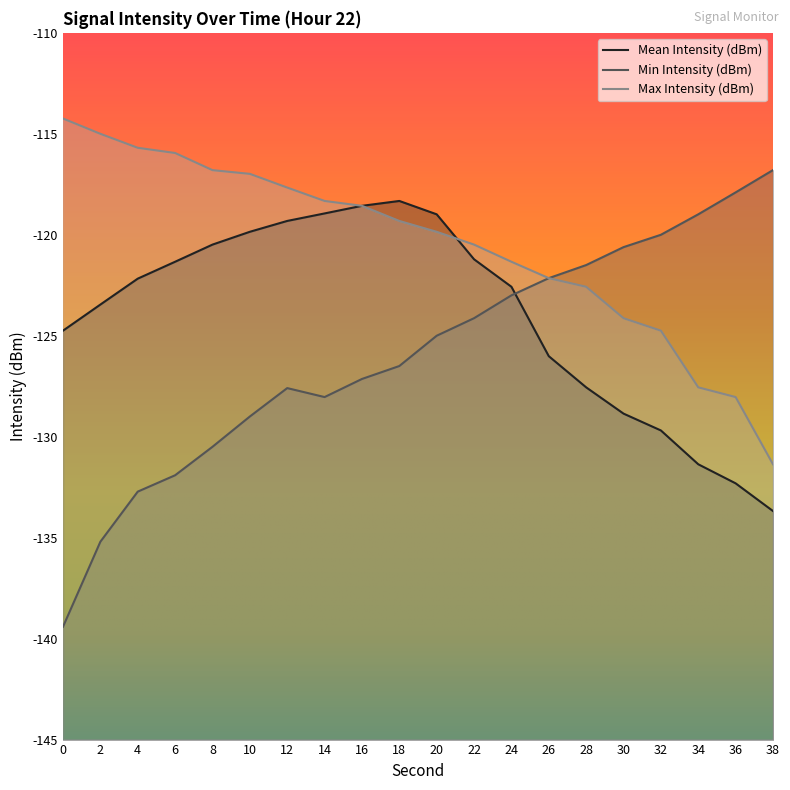

True or false: Mean Intensity (dBm) and Max Intensity (dBm) intersect in this chart.

True